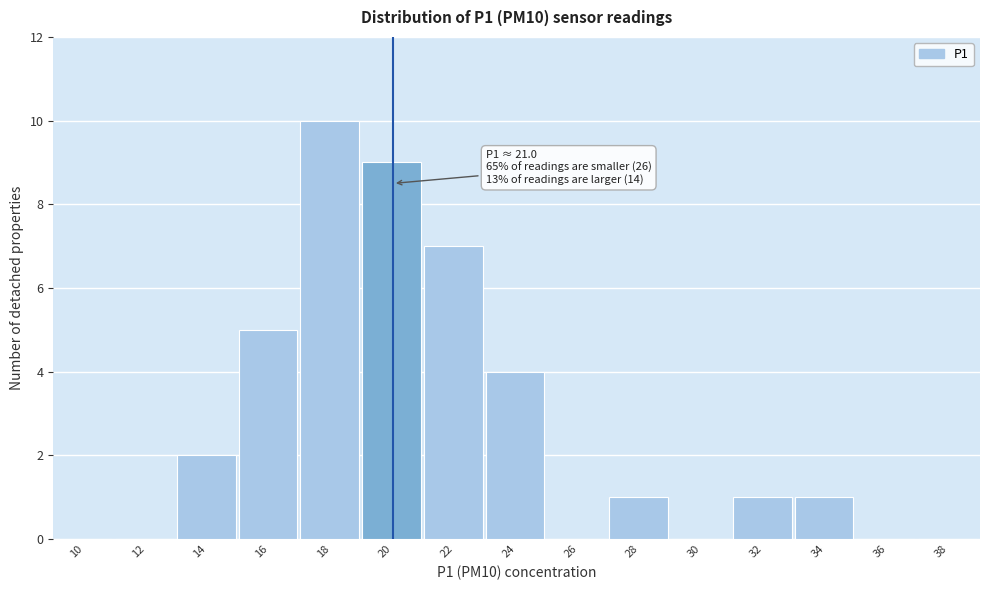

Reading left to right, list all the values displayed in this chart.

10=0	12=0	14=2	16=5	18=10	20=9	22=7	24=4	26=0	28=1	30=0	32=1	34=1	36=0	38=0